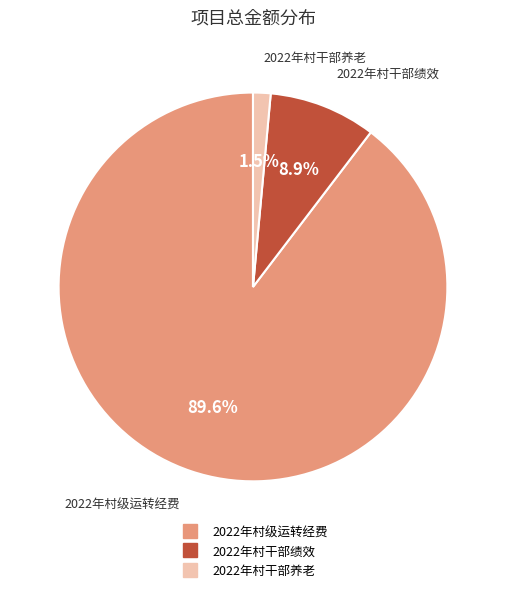

Between 2022年村干部绩效 and 2022年村级运转经费, which is larger?

2022年村级运转经费